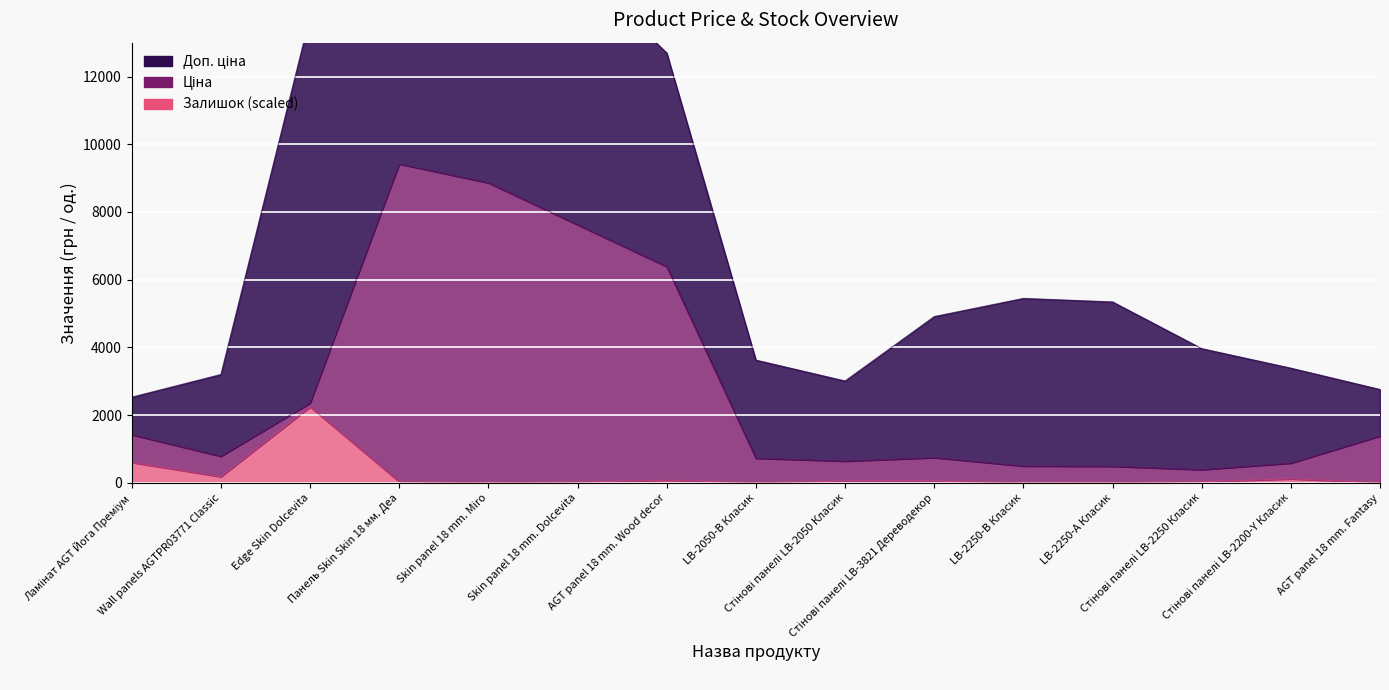

What position from the right is Панель Skin Skin 18 мм. Деа?

12